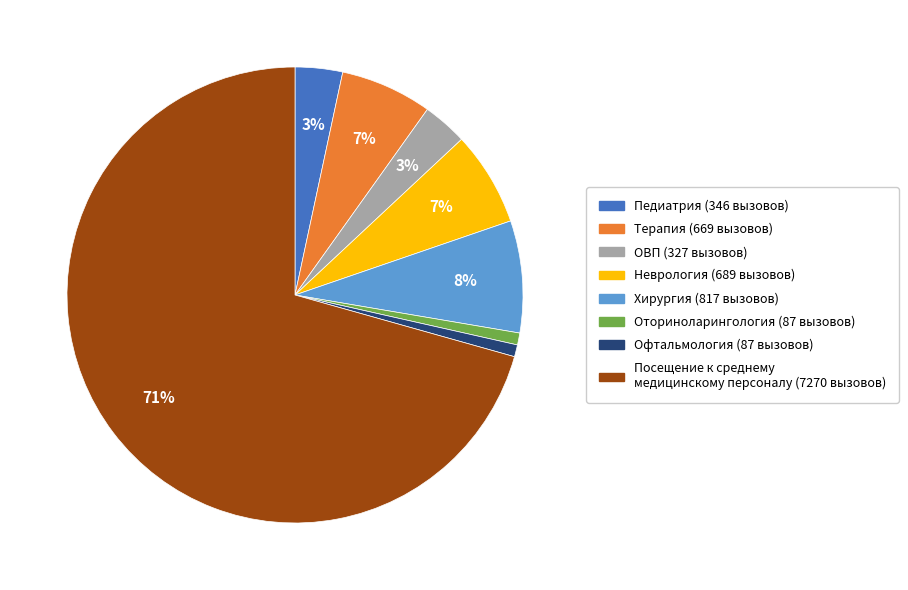

Which slice is the largest?

Посещение к среднему медицинскому персоналу